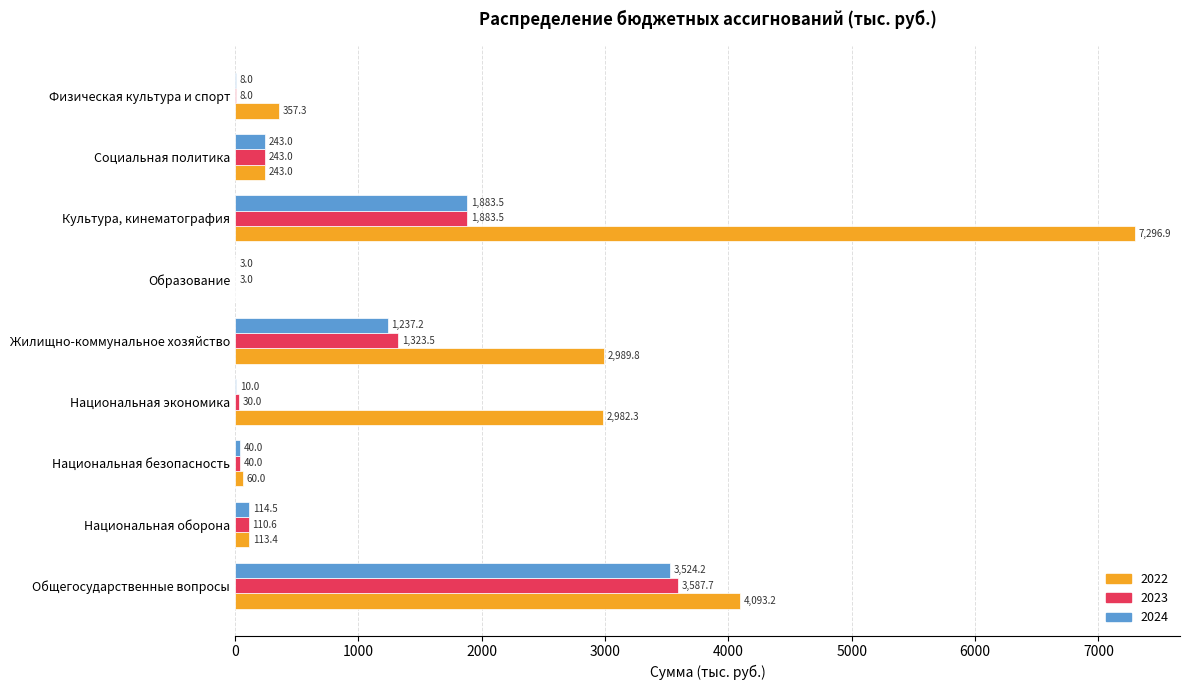

Which series changed the most between Жилищно-коммунальное хозяйство and Образование?

2022